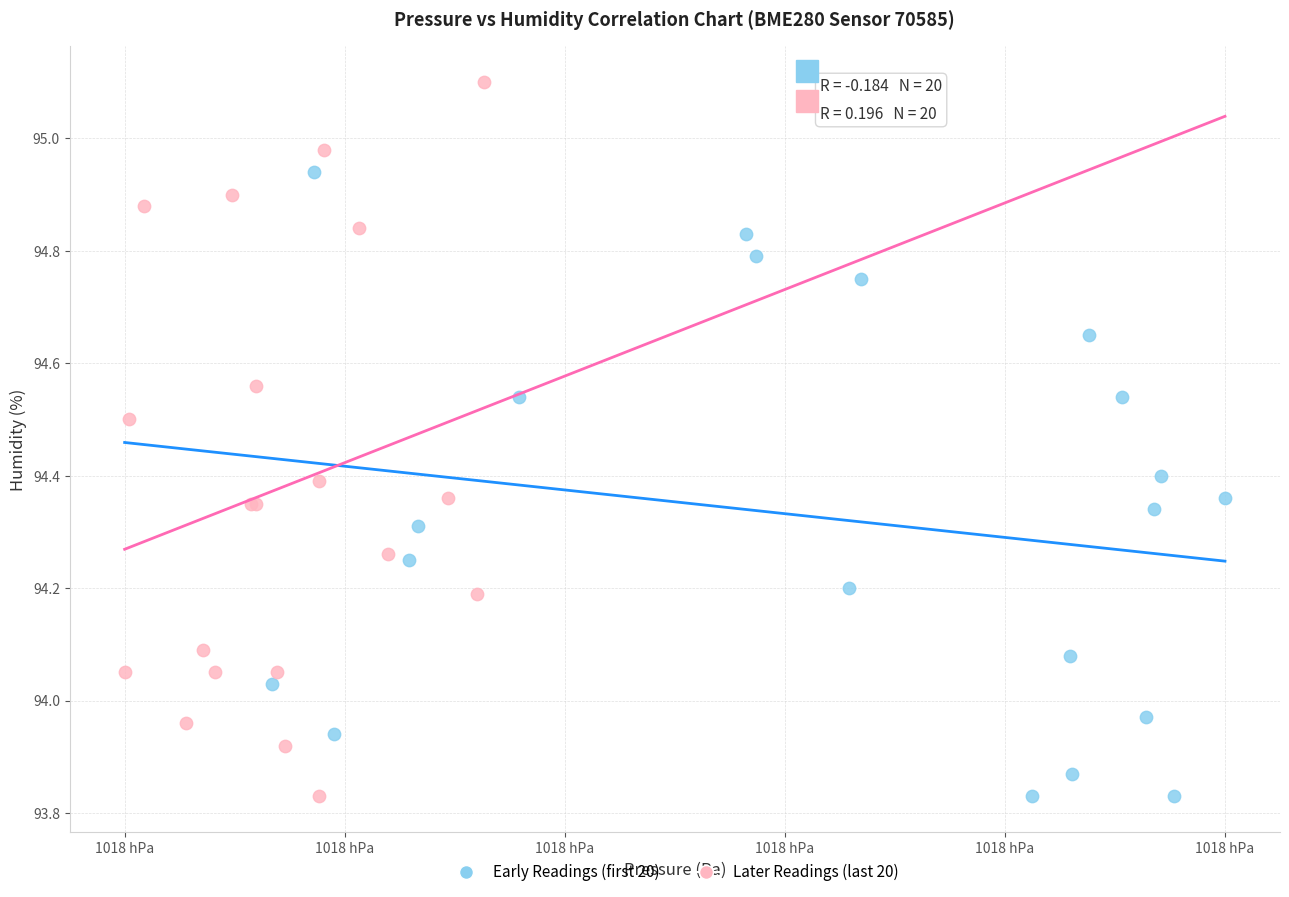

Which series has the largest Y range (max minus min)?

Later Readings (last 20)